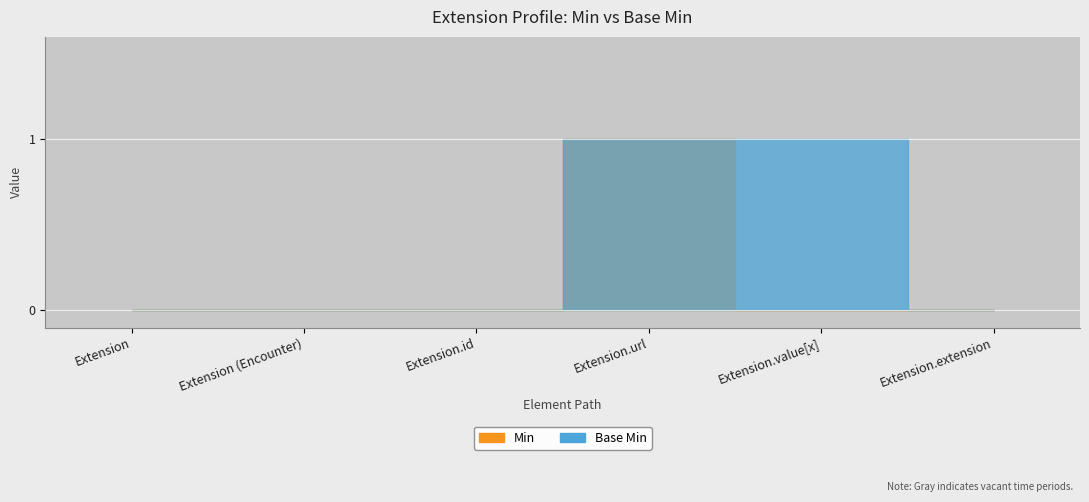

Which has a higher value, Extension or Extension.id?

Extension